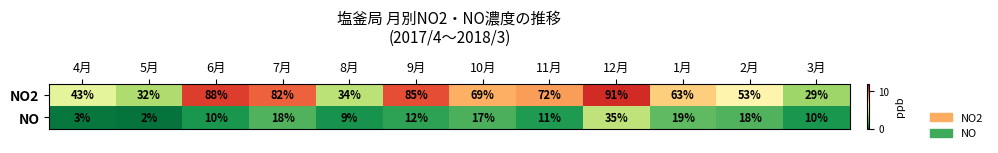

At 1月, list the series in order from largest to smallest.

NO2, NO